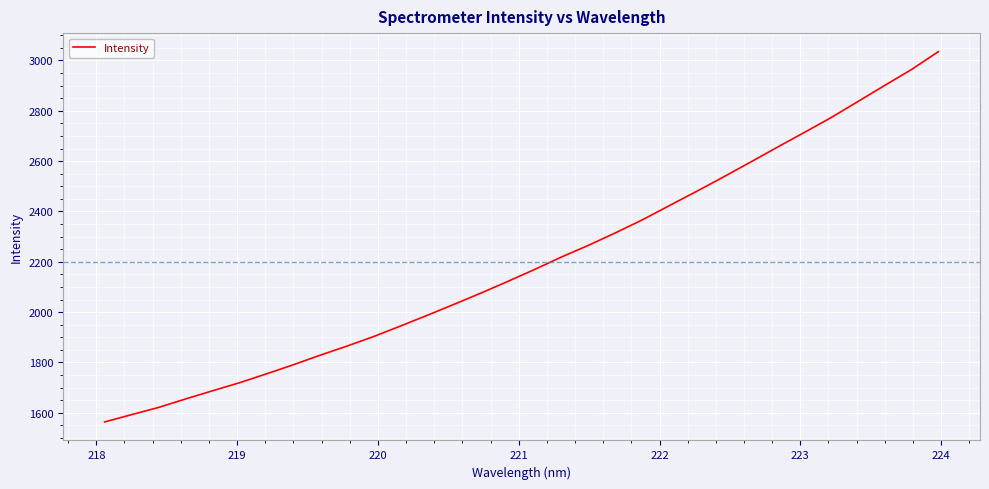

What is the maximum value shown in the chart?

3035.0